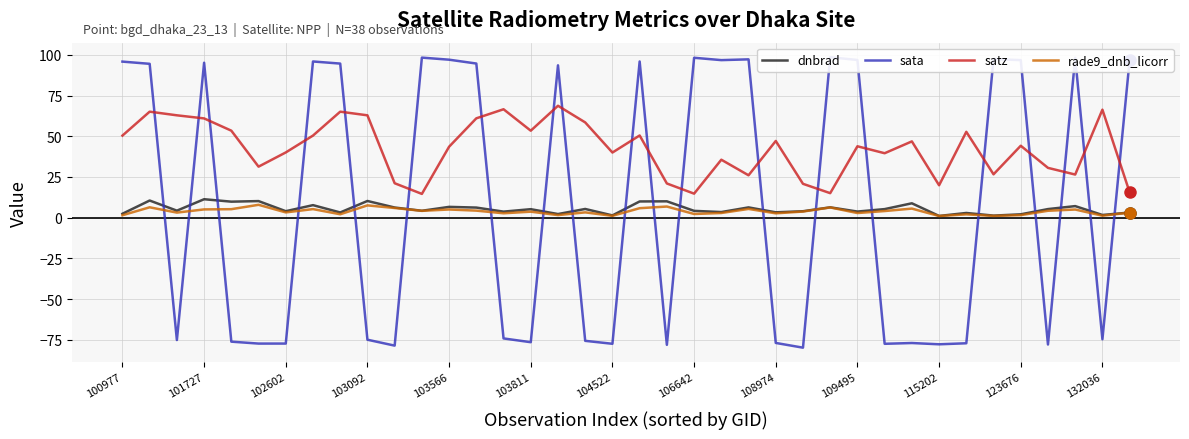

Which series has the widest spread of values?

sata